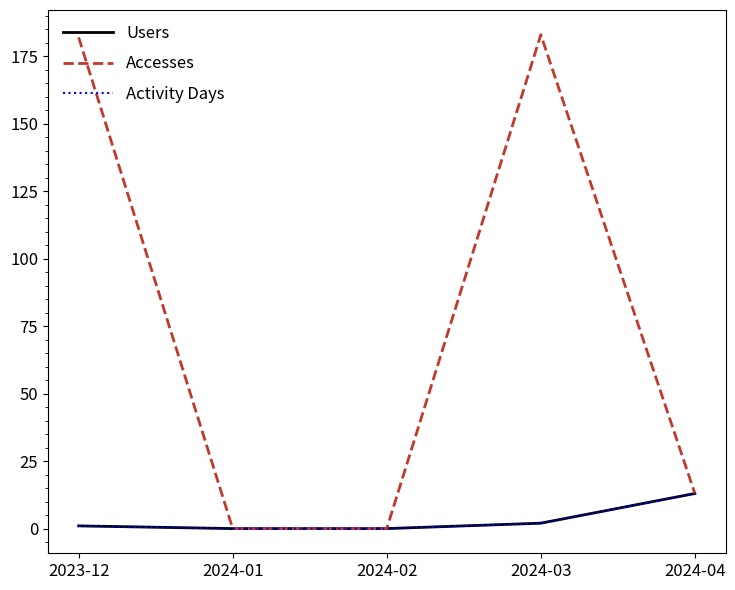

At which label is Activity Days closest to 6?

2024-03